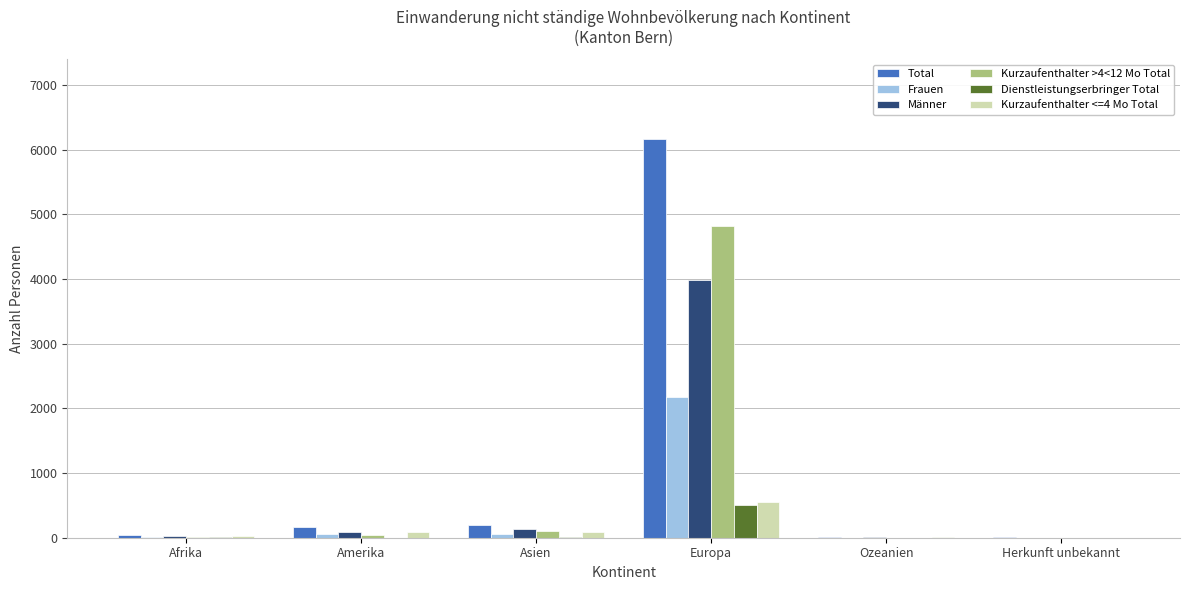

The value of Kurzaufenthalter >4<12 Mo Total at Europa is 7309. True or false?

False